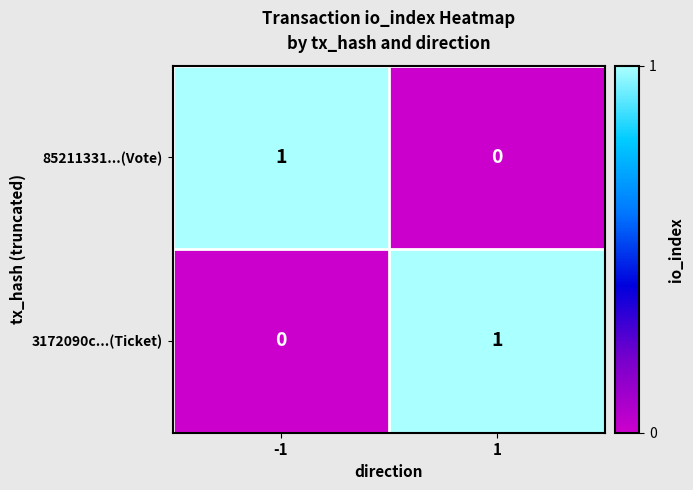

At 1, list the series in order from largest to smallest.

3172090c...(Ticket), 85211331...(Vote)